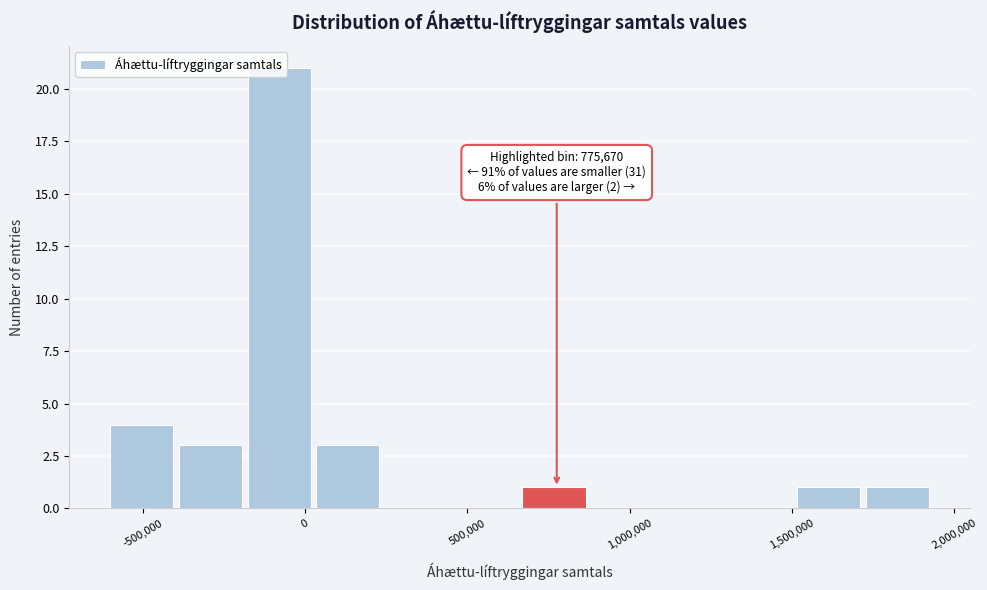

Over which range of the x-axis is the bar tallest?

-200000 to 50000